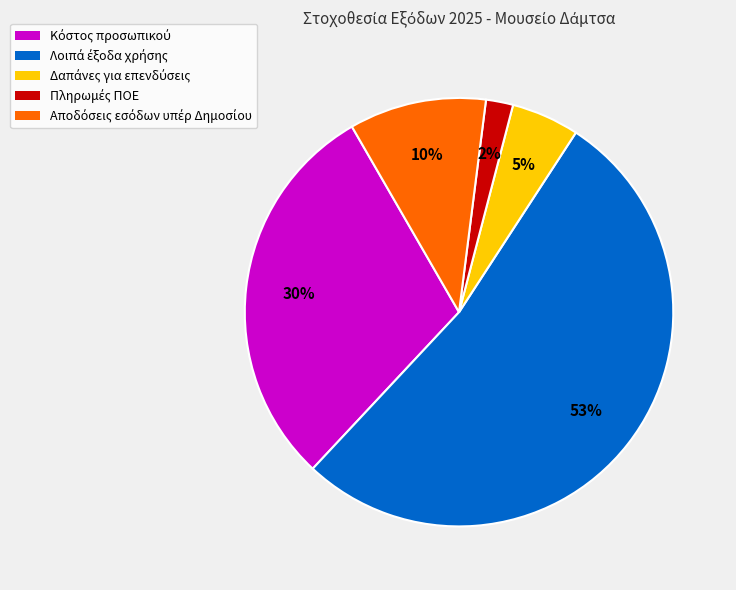

To the nearest percent, what is the average slice percentage?

20%